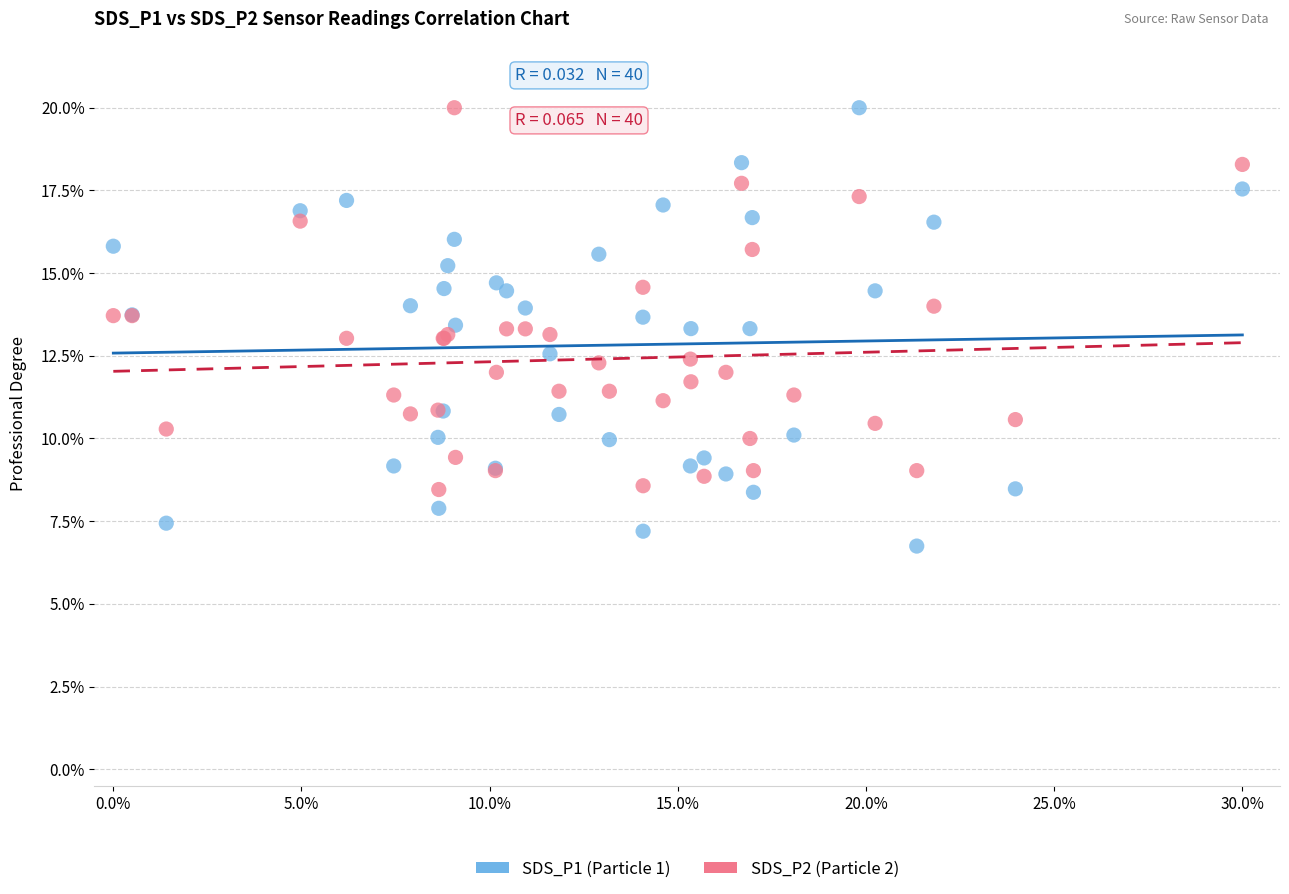

What are all the series names shown in the legend?

SDS_P1 (Particle 1), SDS_P2 (Particle 2)